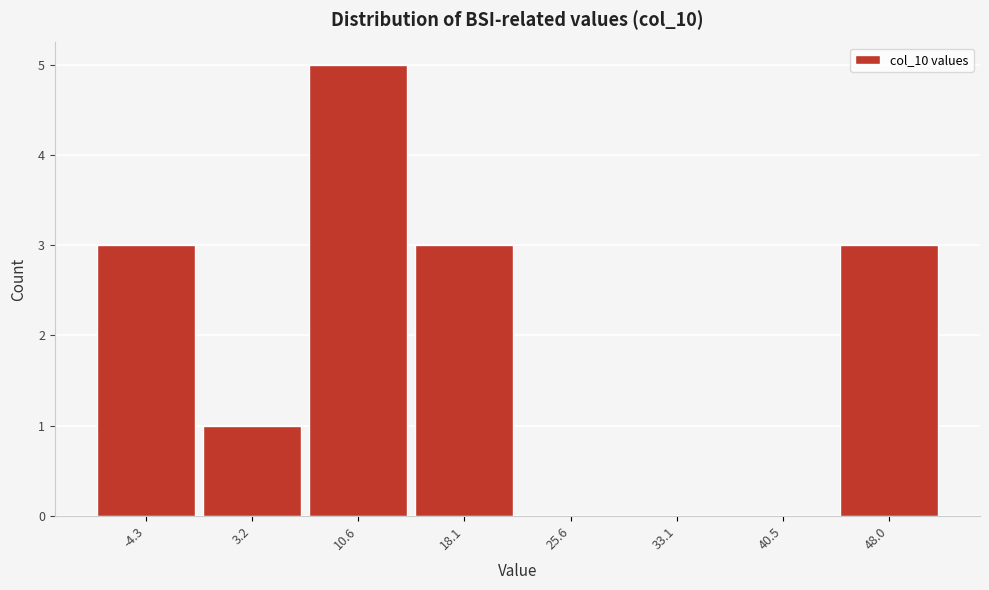

Reading left to right, extract all data points from this chart.

-4.3=3	3.2=1	10.6=5	18.1=3	25.6=0	33.1=0	40.5=0	48.0=3